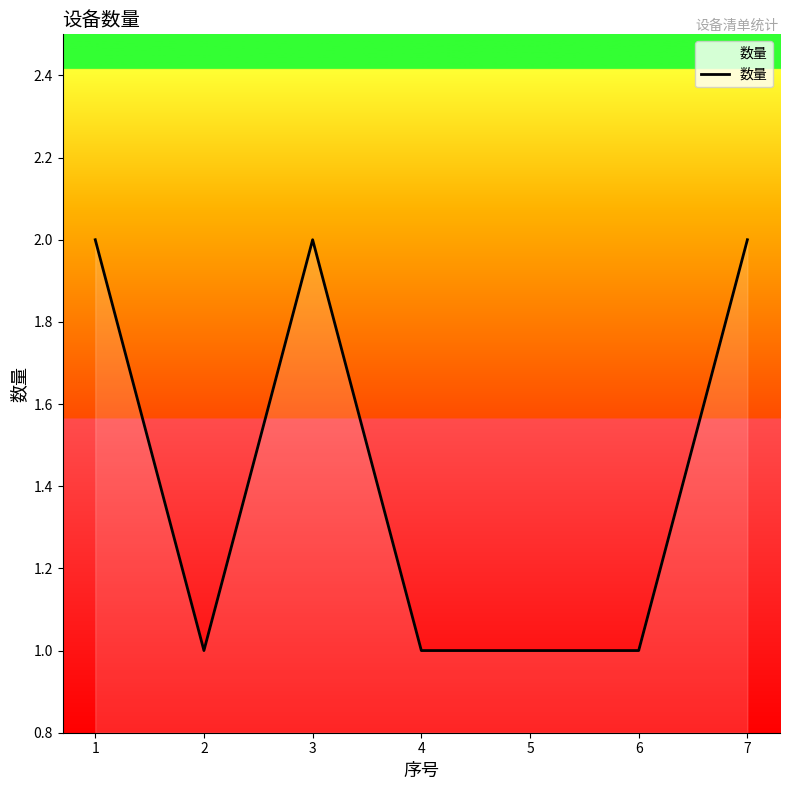

At which category does the data reach its first local valley?

2